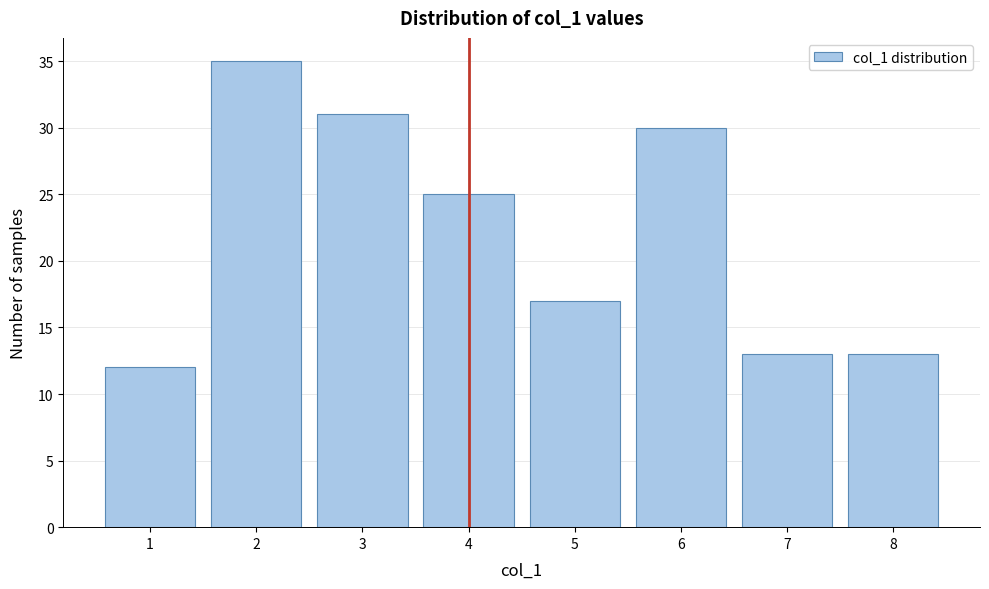

Reading left to right, transcribe this chart: for each bar, give the range it covers on the x-axis and its height. The values are not printed on the chart, so give them approximately, as read against the axis.

0.5 to 1.5: 12
1.5 to 2.5: 35
2.5 to 3.5: 31
3.5 to 4.5: 25
4.5 to 5.5: 17
5.5 to 6.5: 30
6.5 to 7.5: 13
7.5 to 8.5: 13